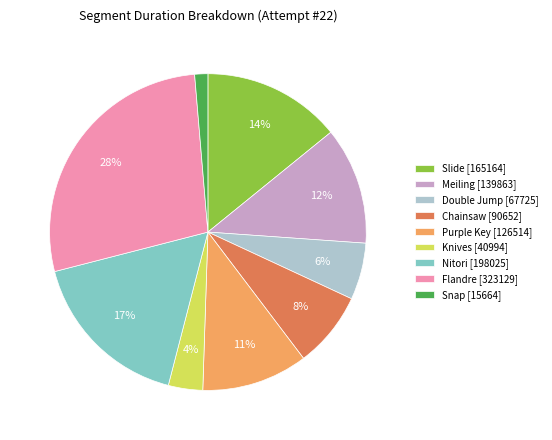

Does Meiling [139863] represent more than half of the total?

No